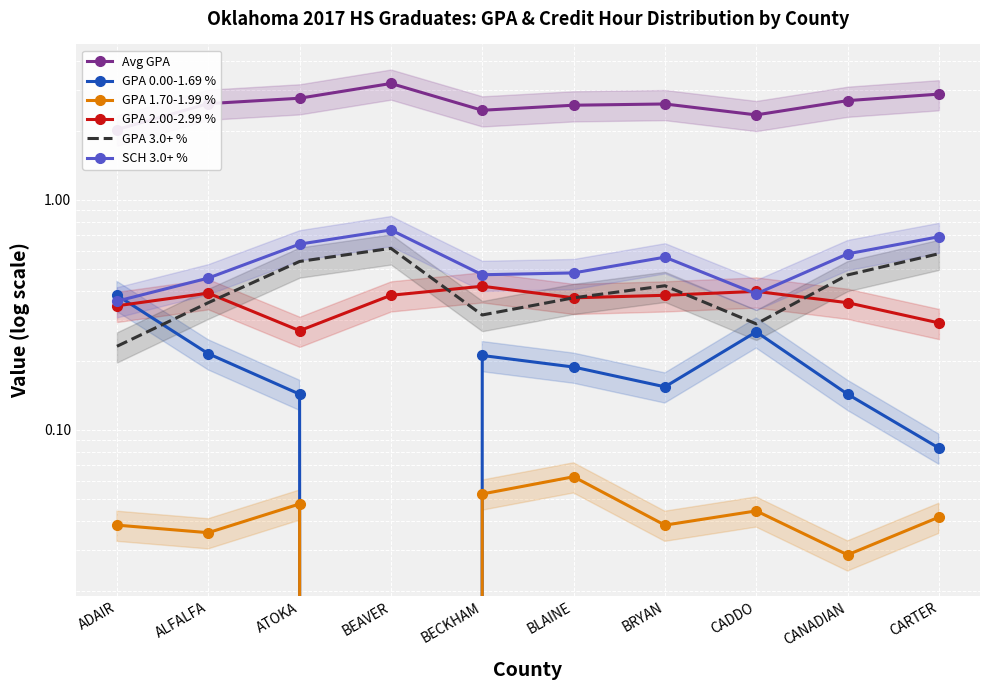

True or false: GPA 0.00-1.69 % and GPA 2.00-2.99 % intersect in this chart.

True